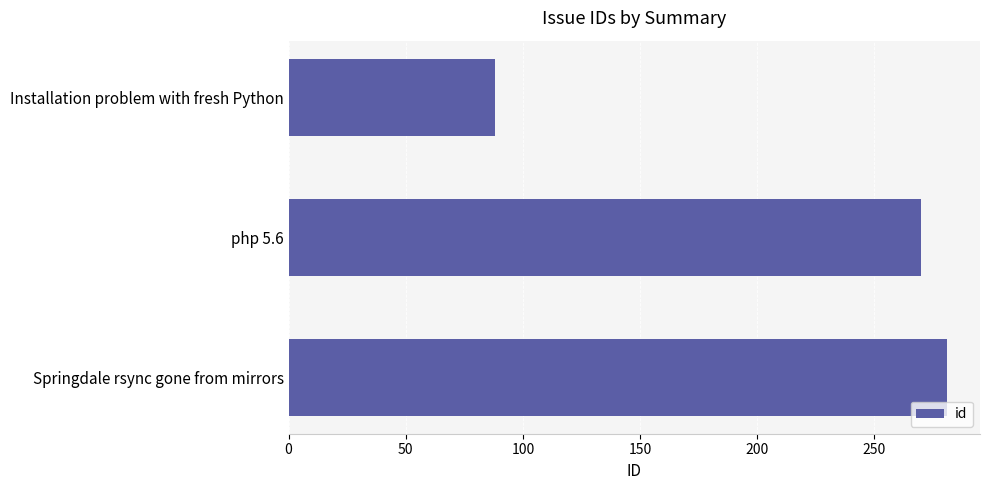

Approximately how many times larger is the value at php 5.6 compared to Springdale rsync gone from mirrors?

1.0